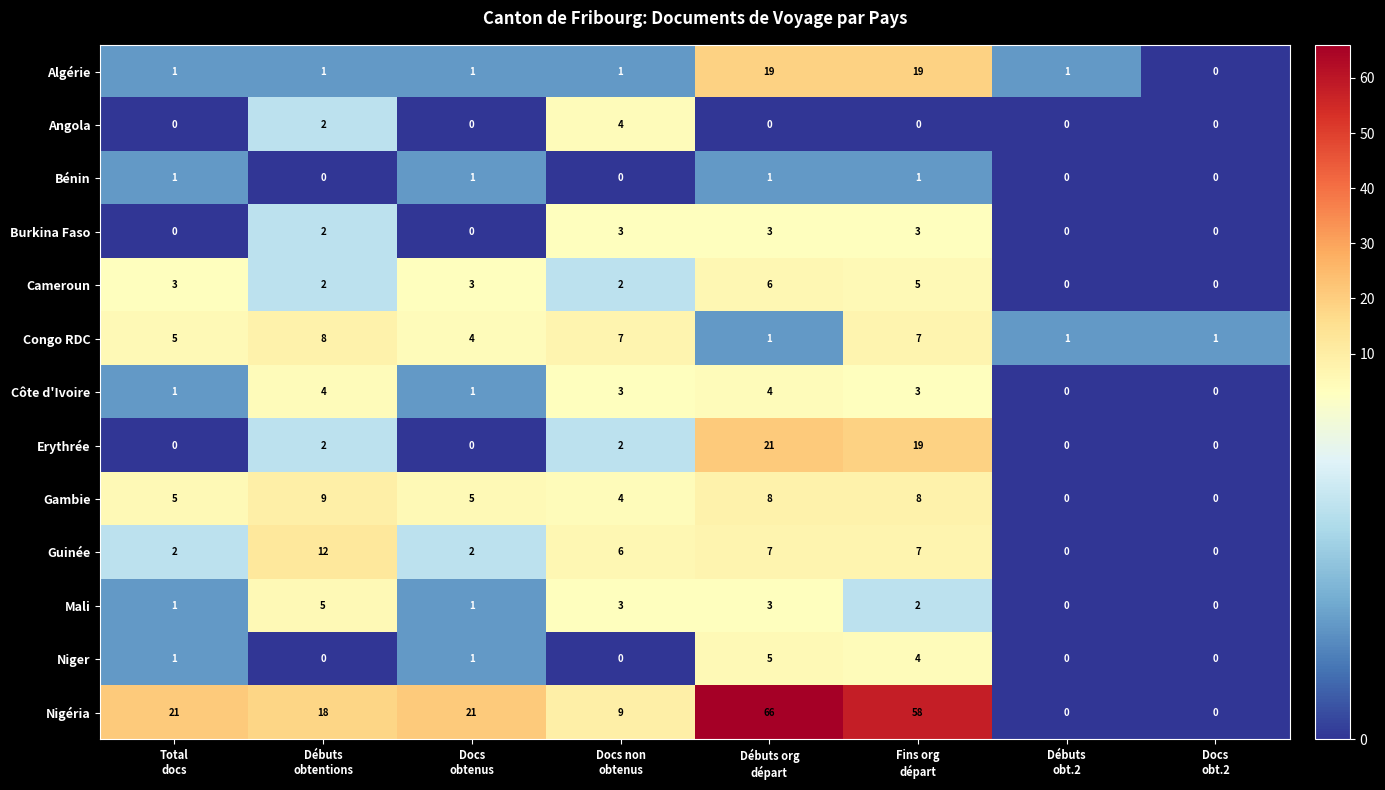

Count the Angola values in the range 0 to 2.

7